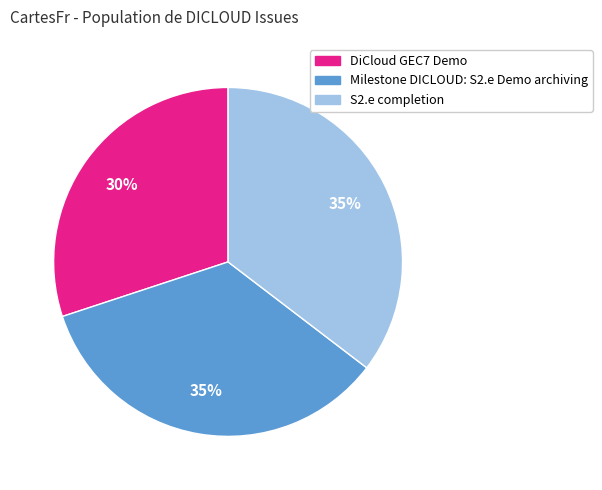

To the nearest percent, what is the difference between the S2.e completion and DiCloud GEC7 Demo slice percentages?

5%